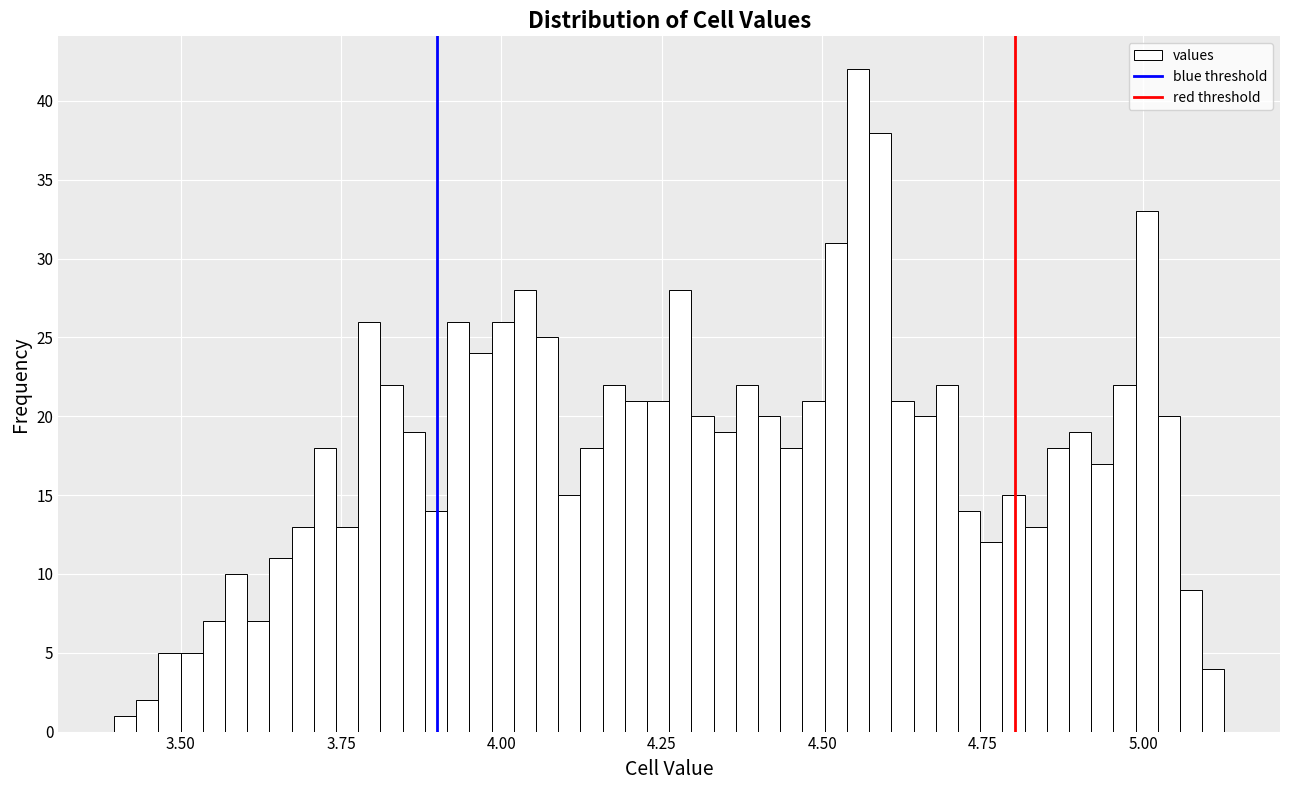

Around what value on the x-axis is the tallest bar? Give the approximate position of its centre, as read against the axis.

4.55